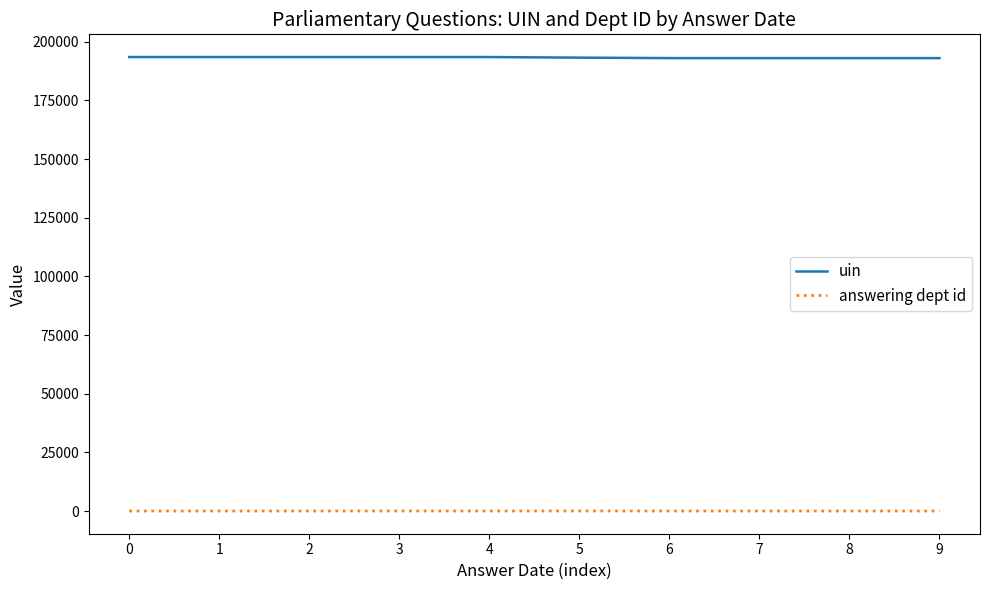

At how many categories does at least one series exceed 133740?

10